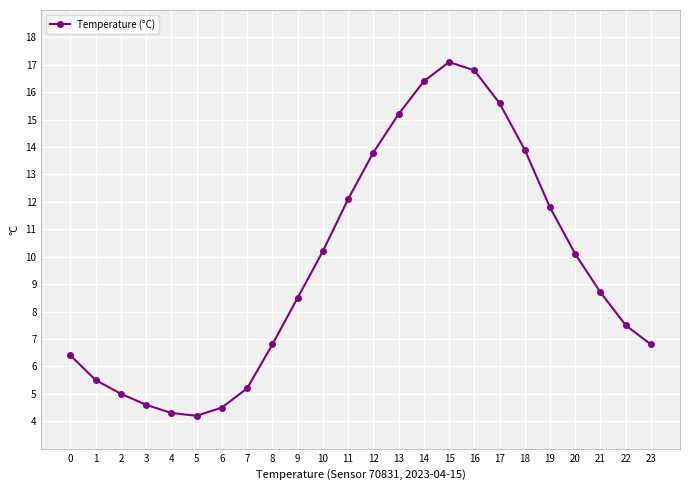

Is it true that the value at 20 is 10.1?

True